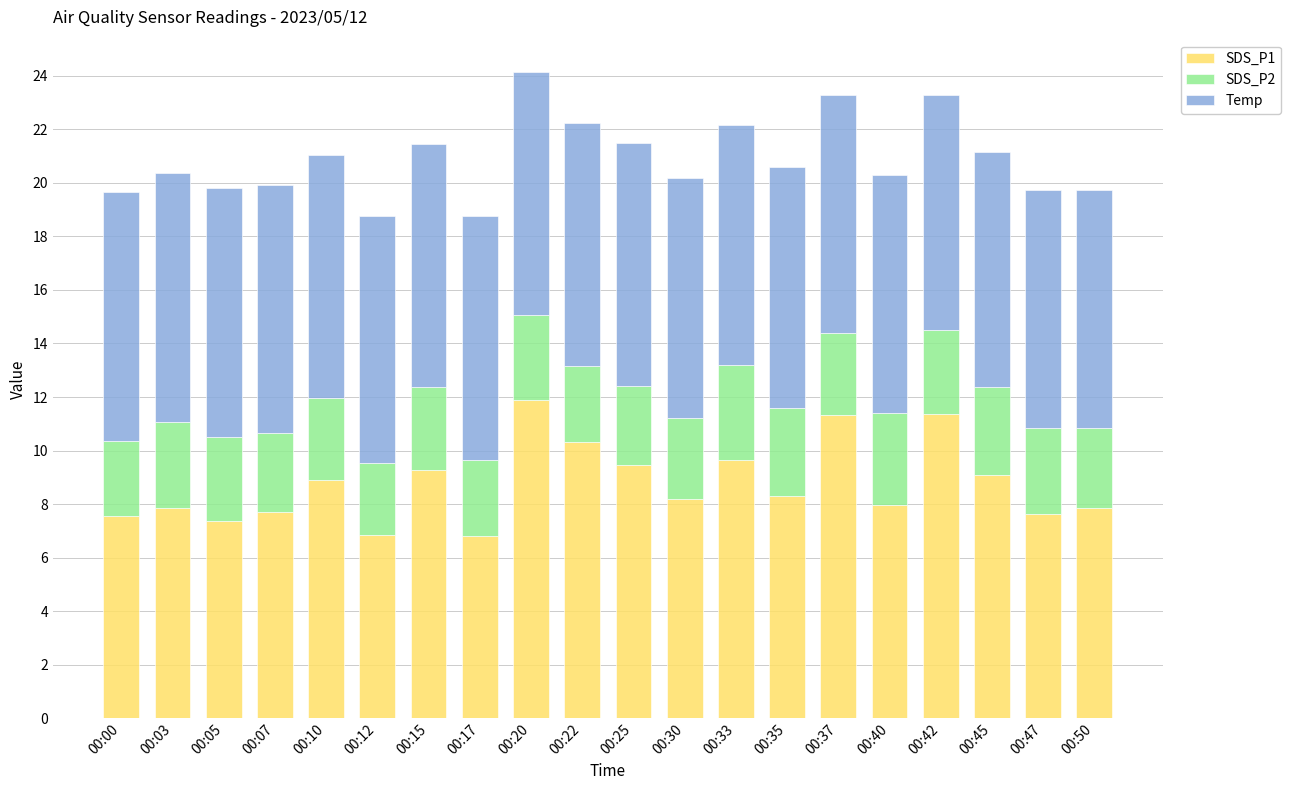

What is the total value across all series at 00:37?

23.3